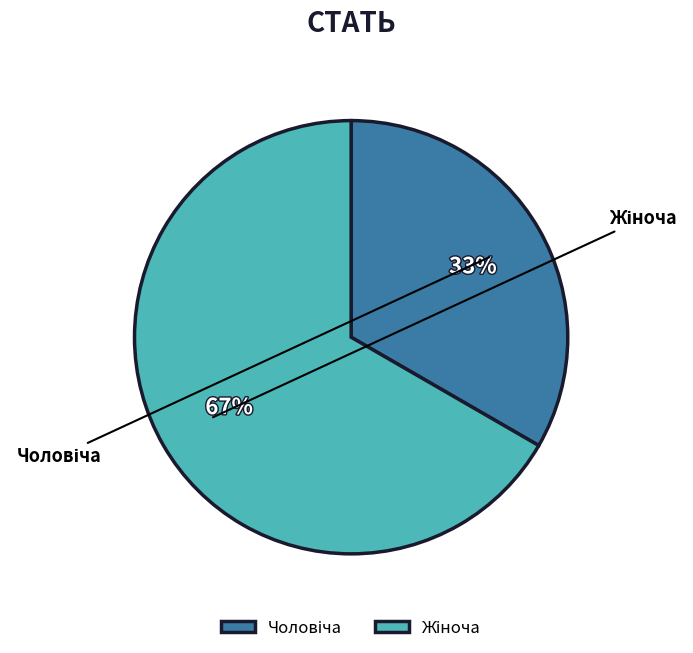

Rank the categories by value from lowest to highest.

Чоловіча, Жіноча